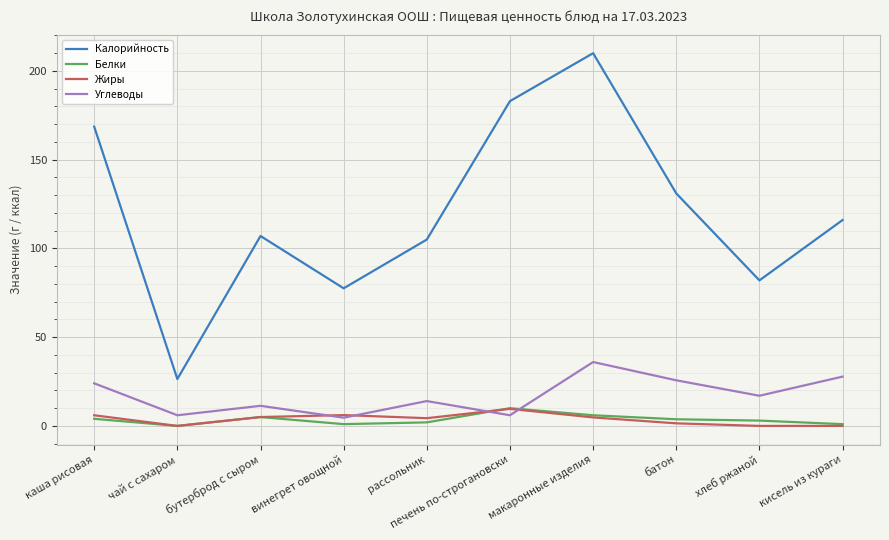

What is the maximum value for Углеводы?

36.0